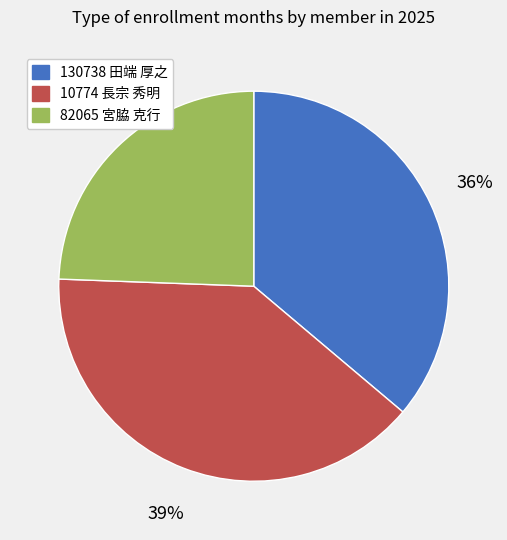

Is it true that 82065 宮脇 克行 is 24% of the pie?

True